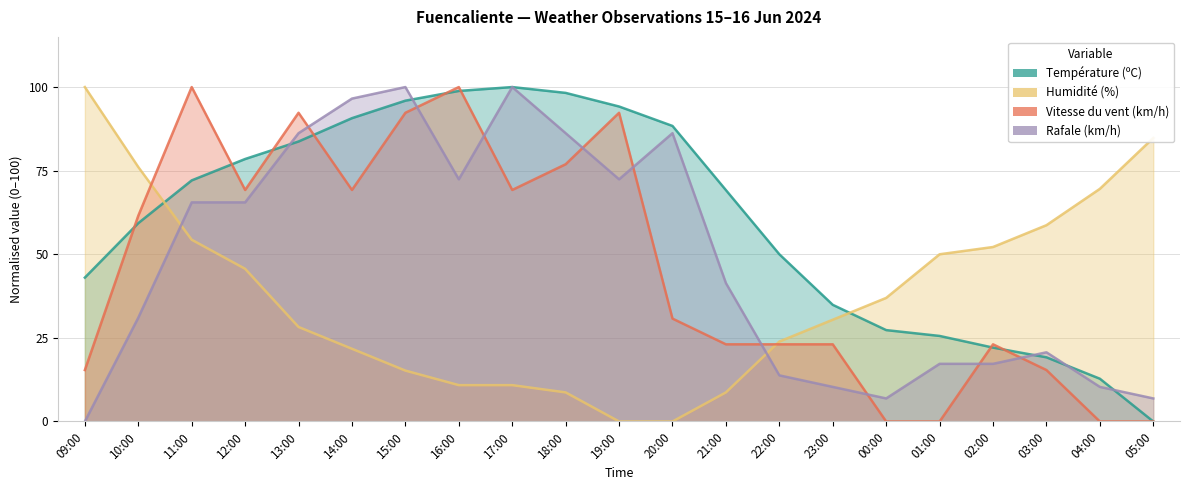

At which category does Rafale (km/h) reach its first local valley?

16:00